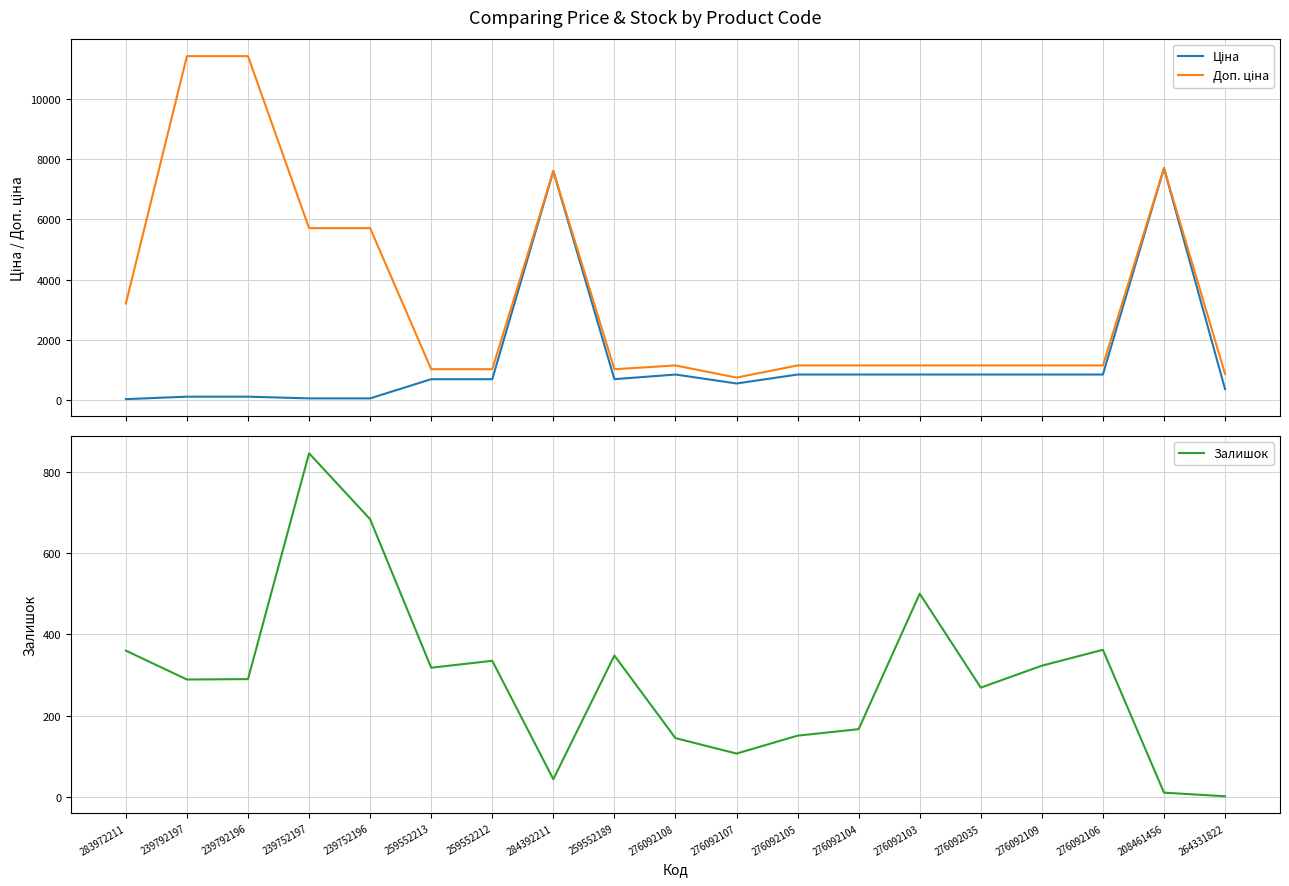

At which category does Залишок reach its first local valley?

239792197